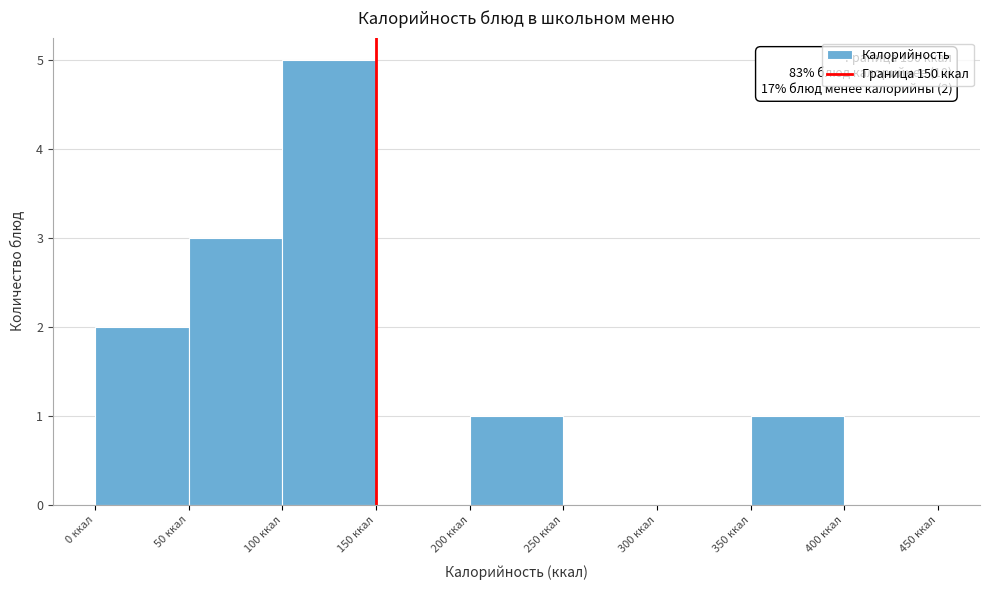

Over which range of the x-axis is the bar tallest?

100 to 150